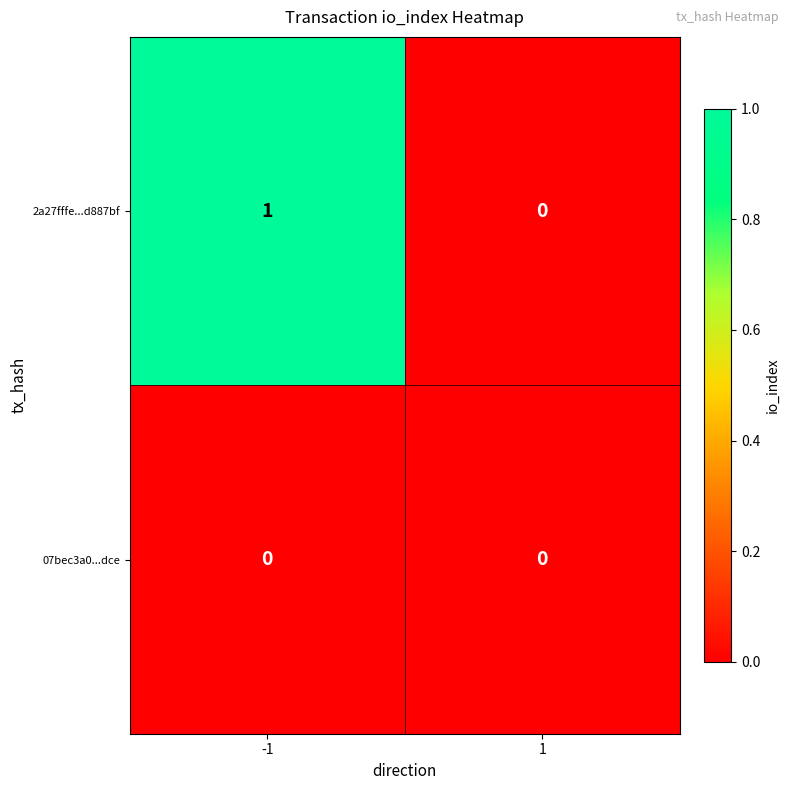

Is the value of 07bec3a0...dce at 1 greater than the value of 2a27fffe...d887bf at -1?

No